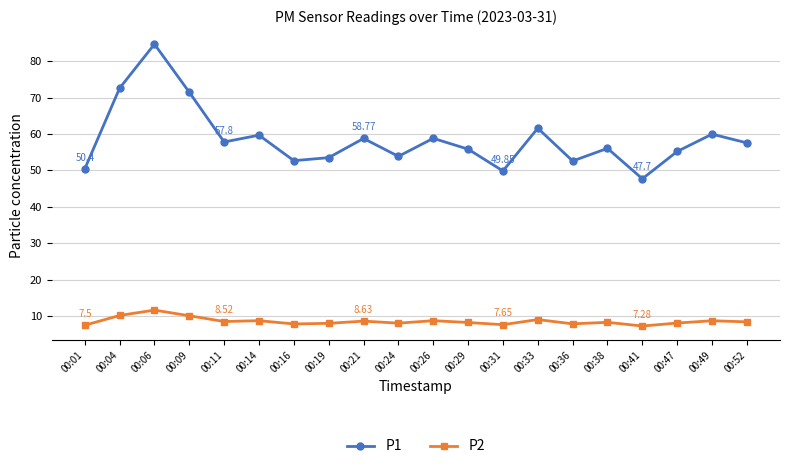

The P1 series shows 52.6 at 00:36. True or false?

True